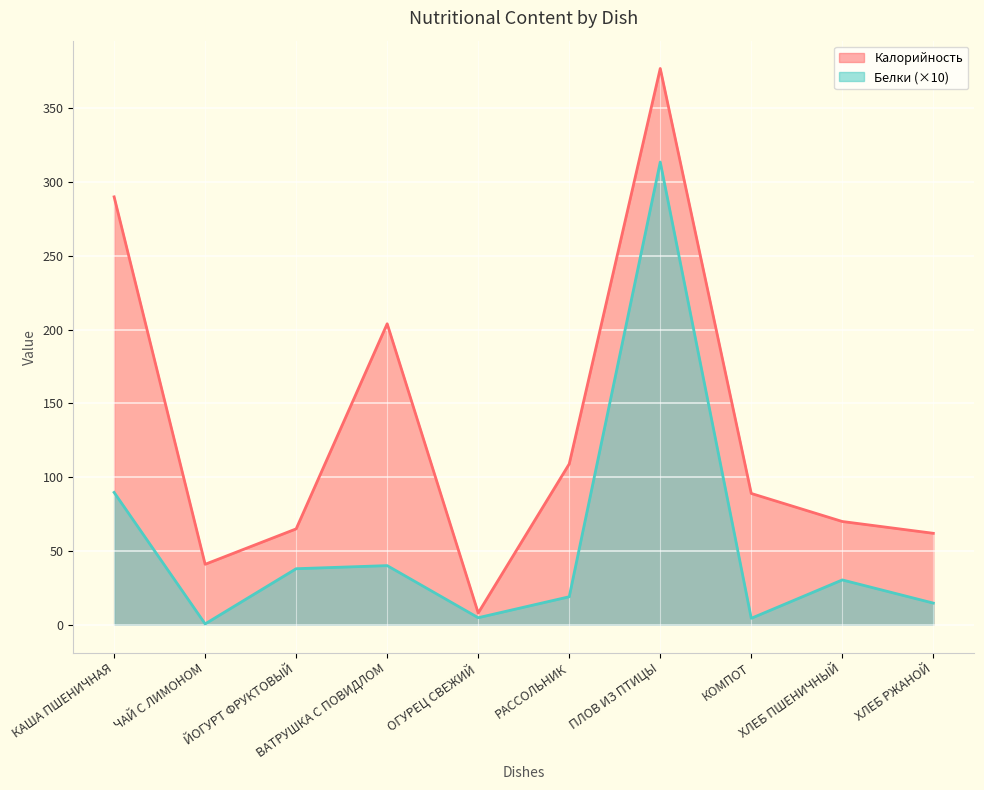

At which category is the sum across all series the highest?

ПЛОВ ИЗ ПТИЦЫ